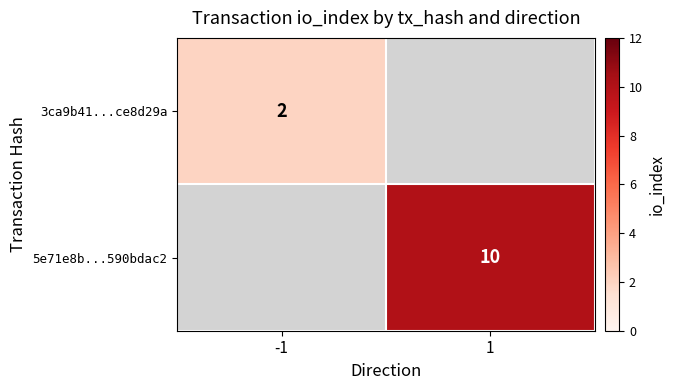

The value of 5e71e8b...590bdac2 at 1 is 10. True or false?

True